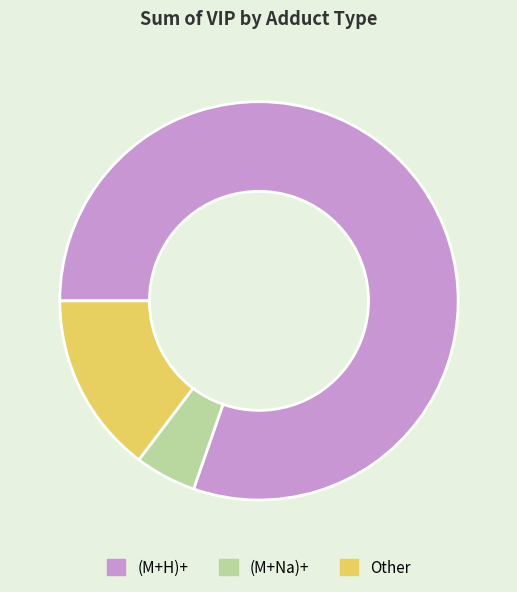

Rank the categories by value from lowest to highest.

(M+Na)+, Other, (M+H)+